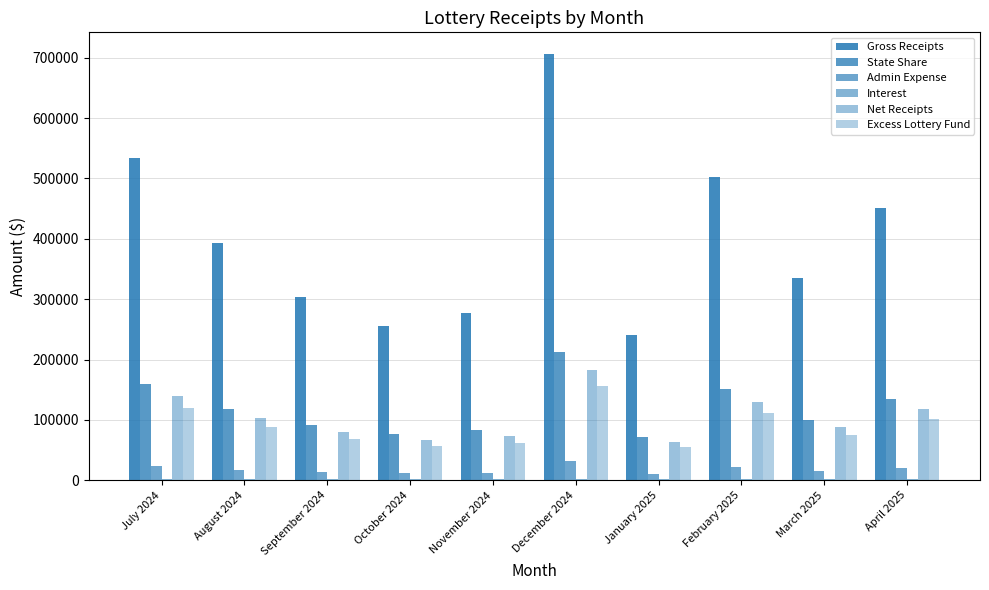

What is the highest value of the Net Receipts series?

182336.9